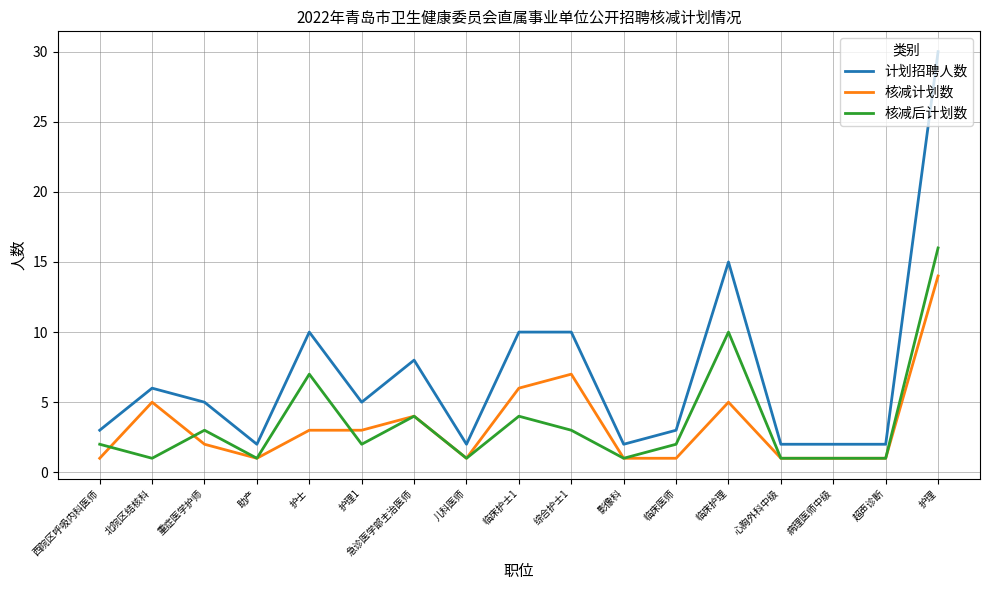

True or false: 计划招聘人数 has a value of 30 at 护理.

True